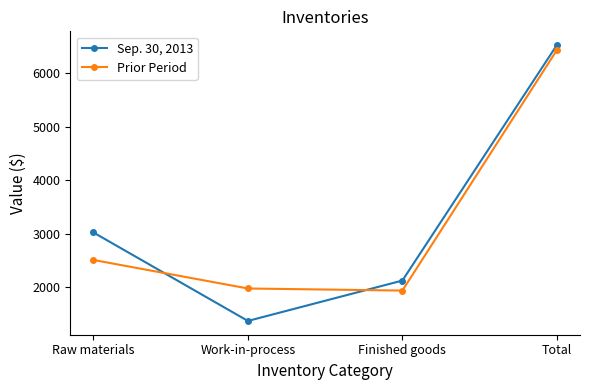

What position from the left is Work-in-process?

2